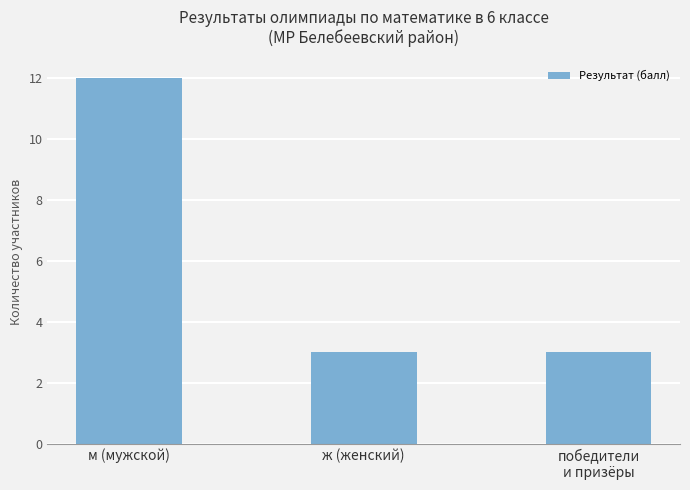

What is the minimum value shown in the chart?

3